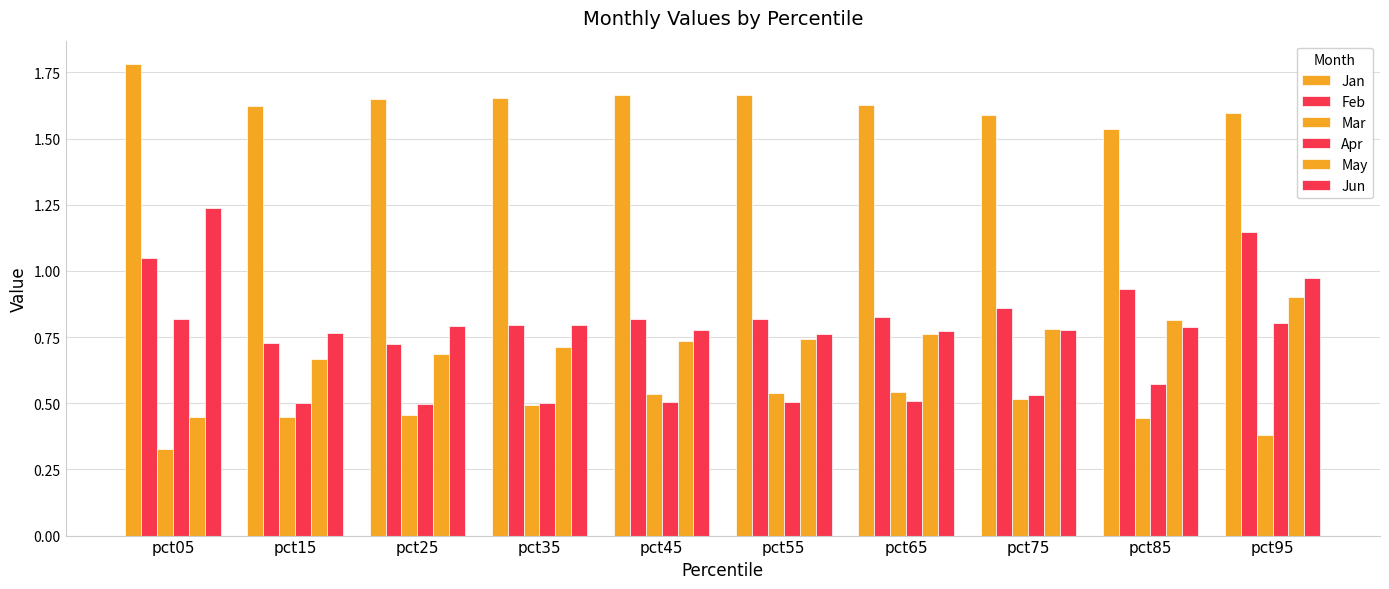

Rank the series by their maximum value, from highest to lowest.

Jan, Jun, Feb, May, Apr, Mar